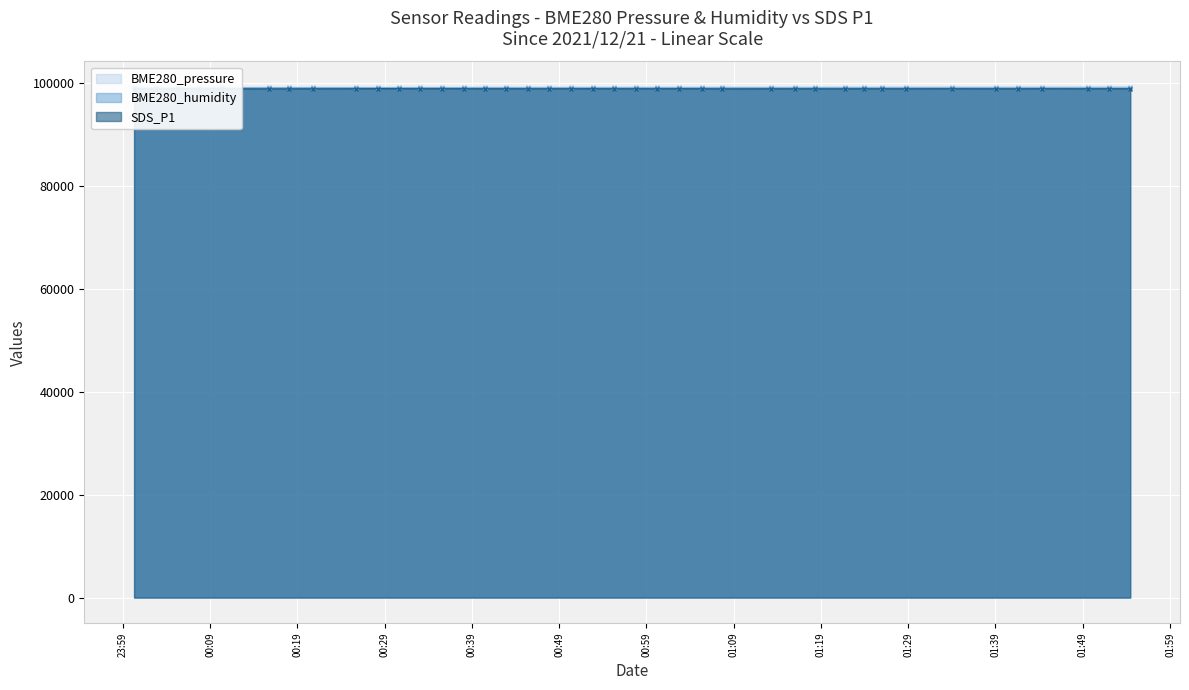

What is the value of the BME280_humidity point at the 8th from the left?

98955.0